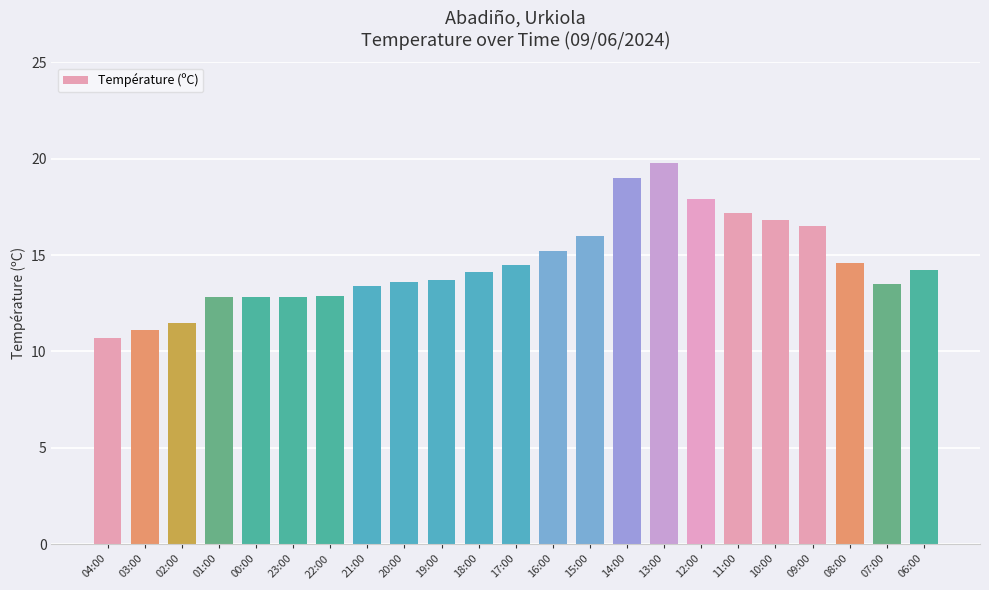

True or false: the data shows 4.8 at 01:00.

False